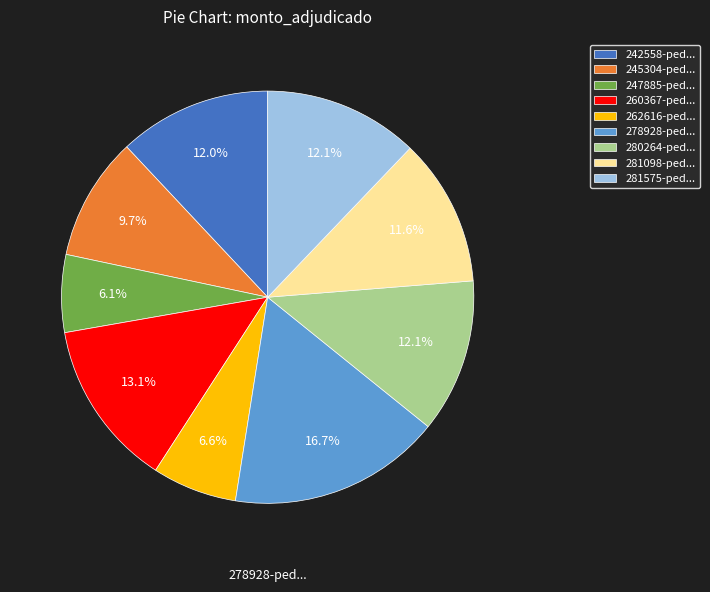

Approximately how many times larger is the value at 242558-ped... compared to 262616-ped...?

1.8